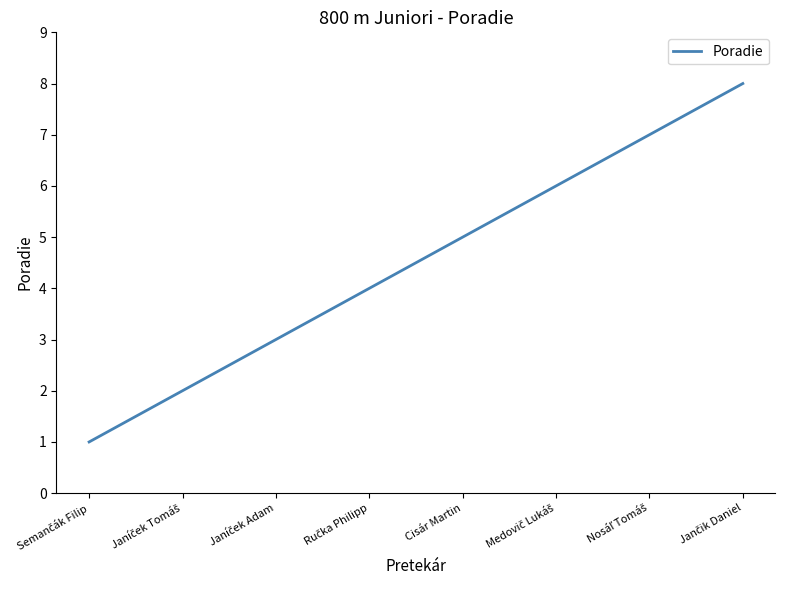

What is the greatest value displayed?

8